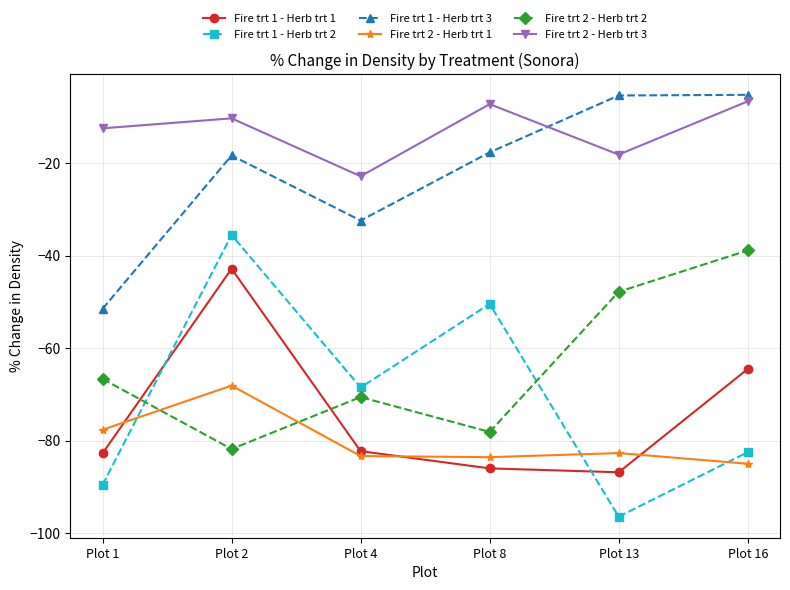

At which category does Fire trt 2 - Herb trt 3 reach its first local peak?

Plot 2